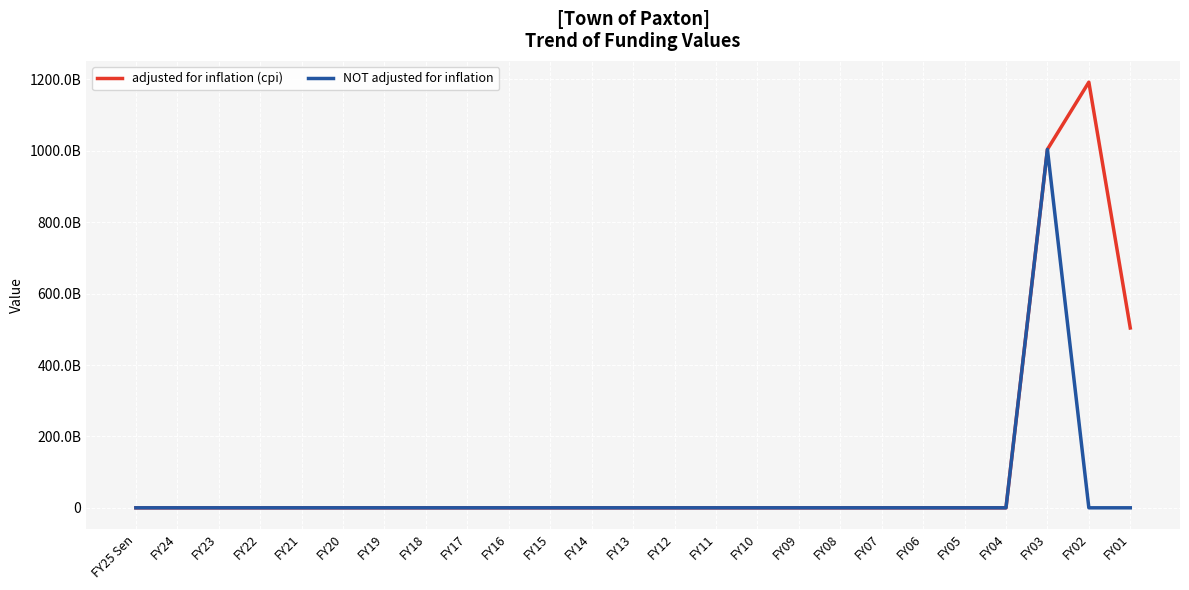

Where is the first local maximum for adjusted for inflation (cpi)?

FY02